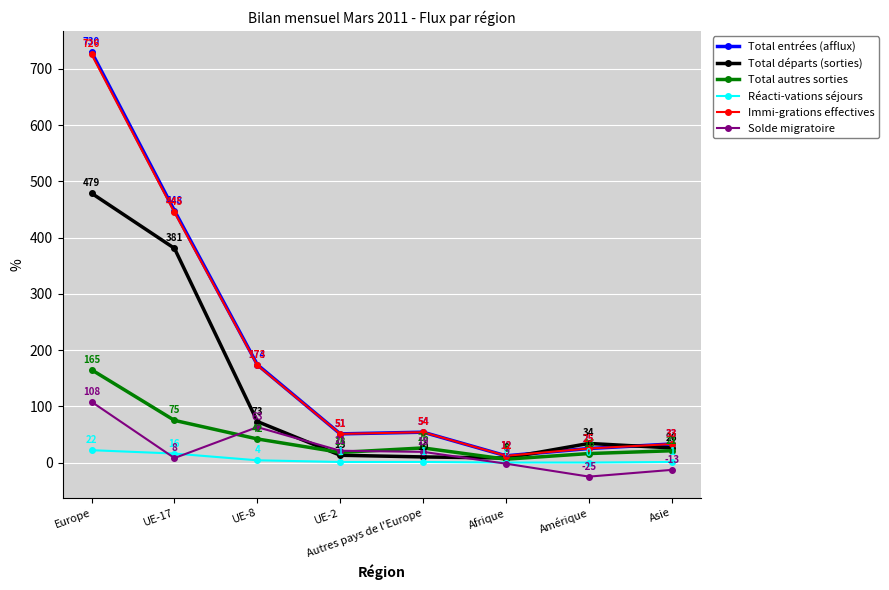

Which series changed the most between Europe and UE-17?

Total entrées (afflux)